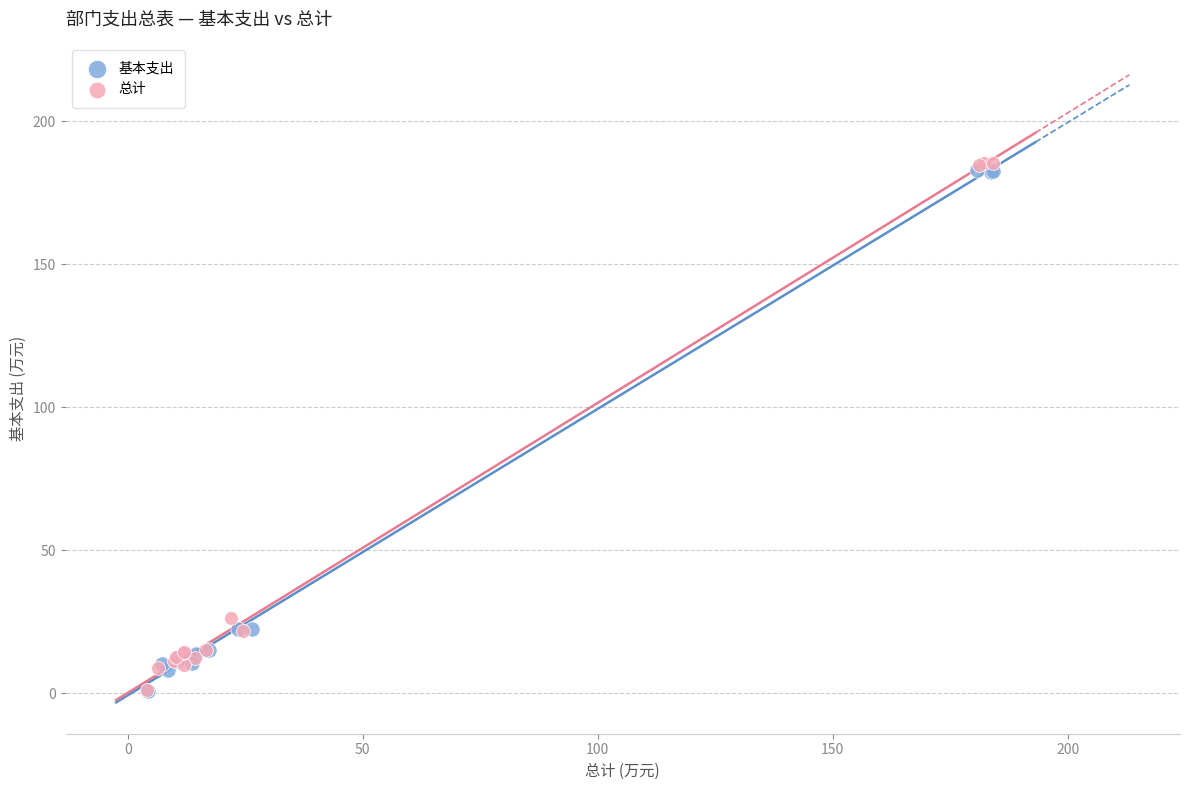

Which series has the widest spread of Y values?

总计